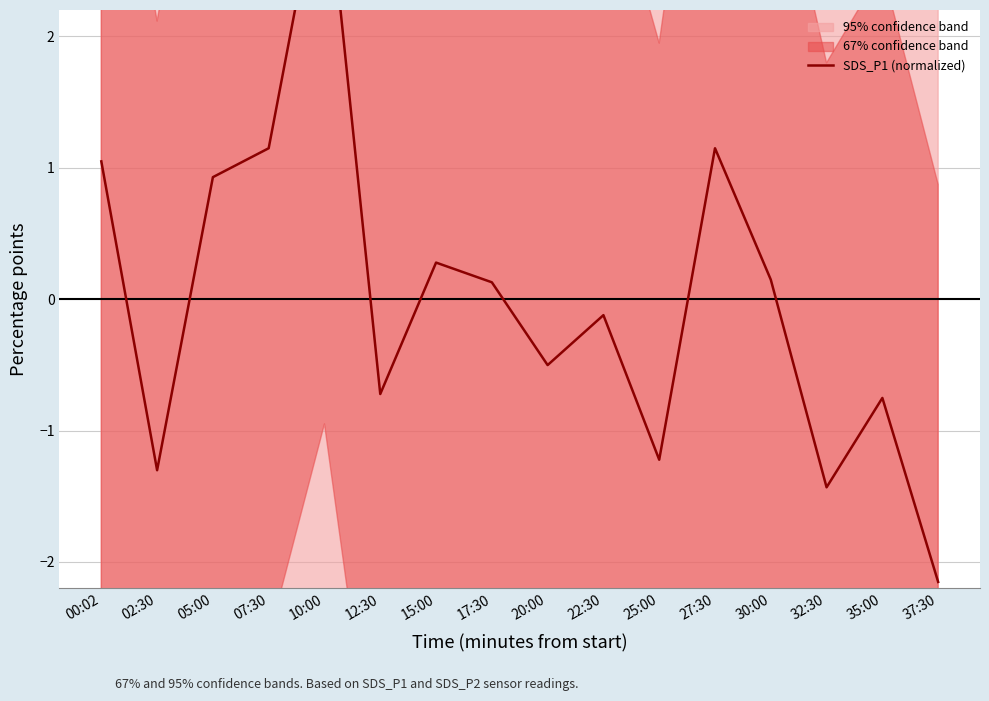

Which label corresponds to the largest value in the chart?

10:00